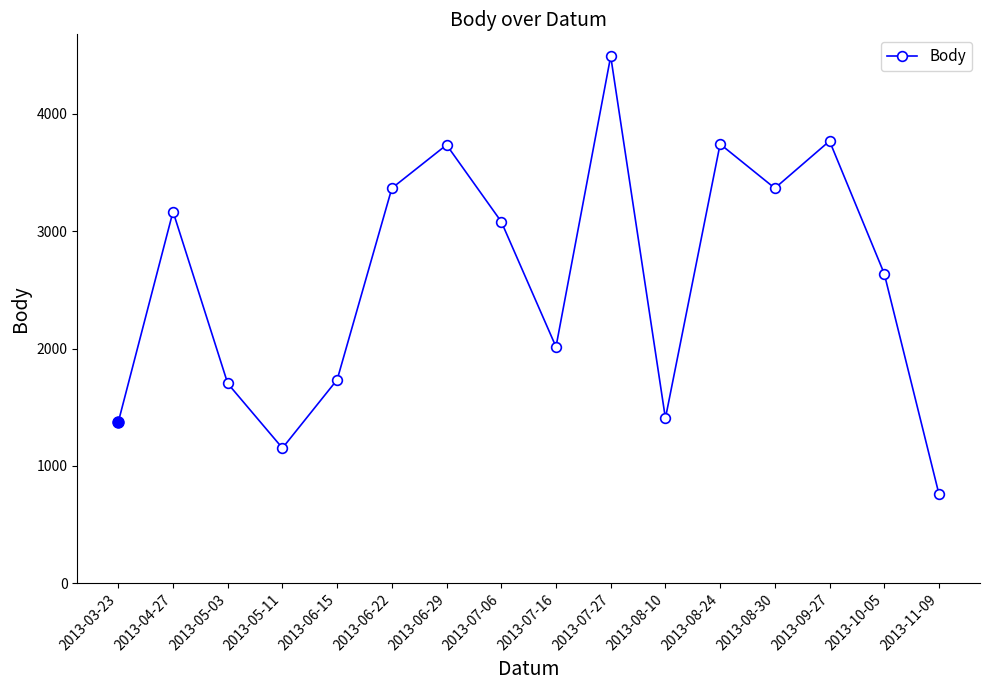

Does the chart display data point markers on the line(s)?

Yes